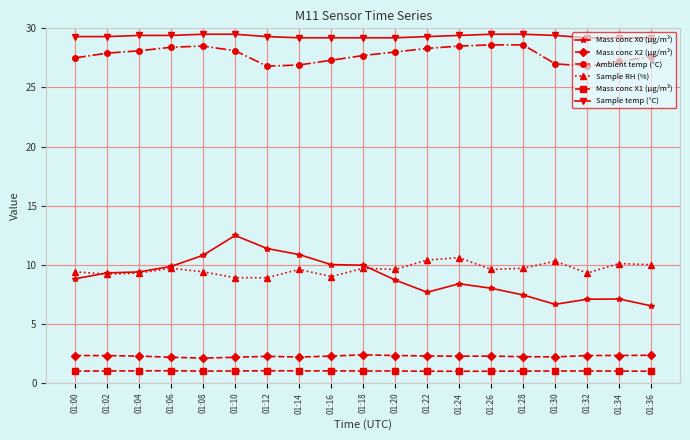

How many Mass conc X2 (μg/m³) values are between 2 and 3?

19